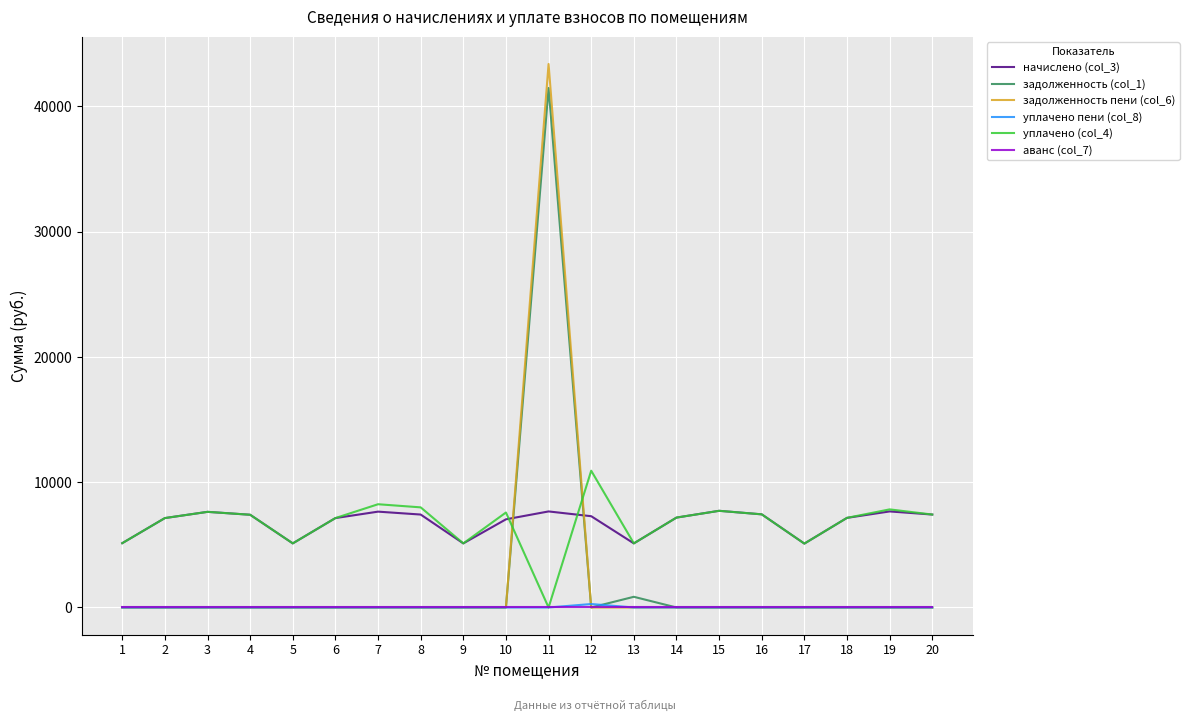

What is the difference between the maximum and minimum values in the уплачено (col_4) series?

10918.4